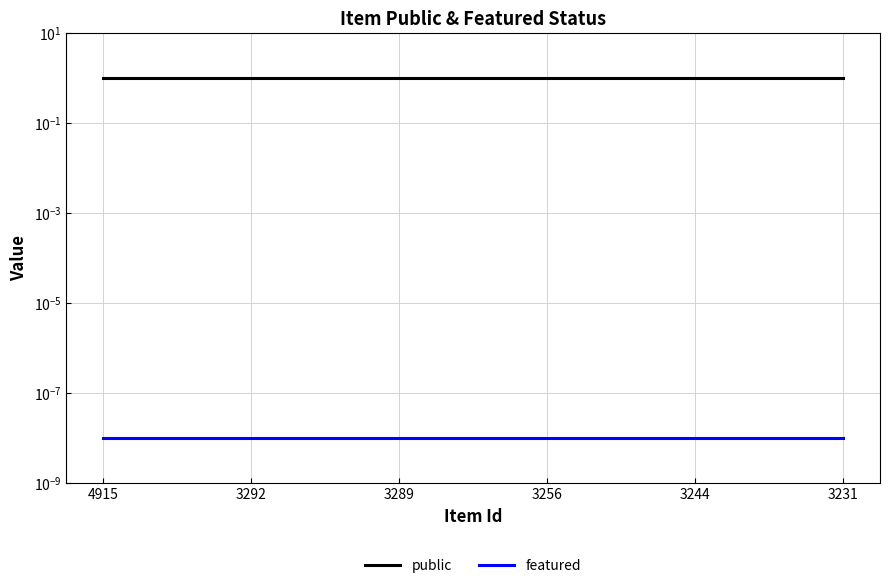

What value does the public series have at 3289?

1.0